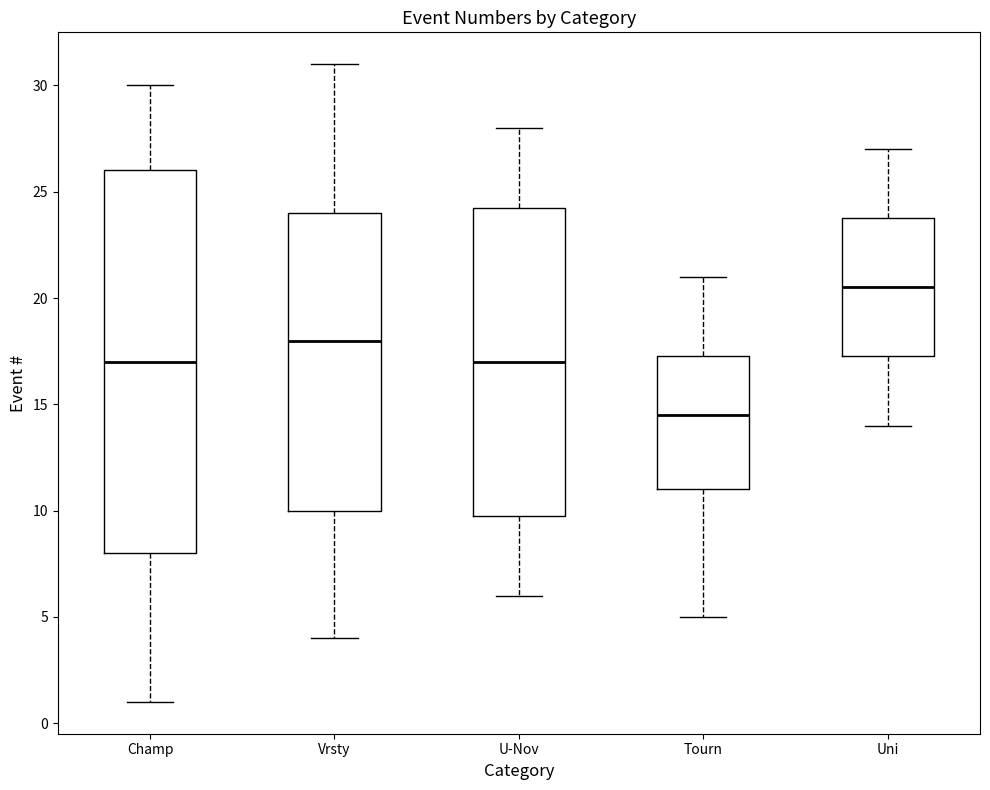

Reading left to right, read every box against the y-axis: the position of its median line, the range the box covers, and the ends of its whiskers. The values are not printed on the chart, so give them approximately, as read against the axis.

Champ: median 17.0, box 8.0 to 26.0, whiskers 1.0 to 30.0
Vrsty: median 18.0, box 10.0 to 24.0, whiskers 4.0 to 31.0
U-Nov: median 17.0, box 10.0 to 24.5, whiskers 6.0 to 28.0
Tourn: median 14.5, box 11.0 to 17.5, whiskers 5.0 to 21.0
Uni: median 20.5, box 17.5 to 24.0, whiskers 14.0 to 27.0